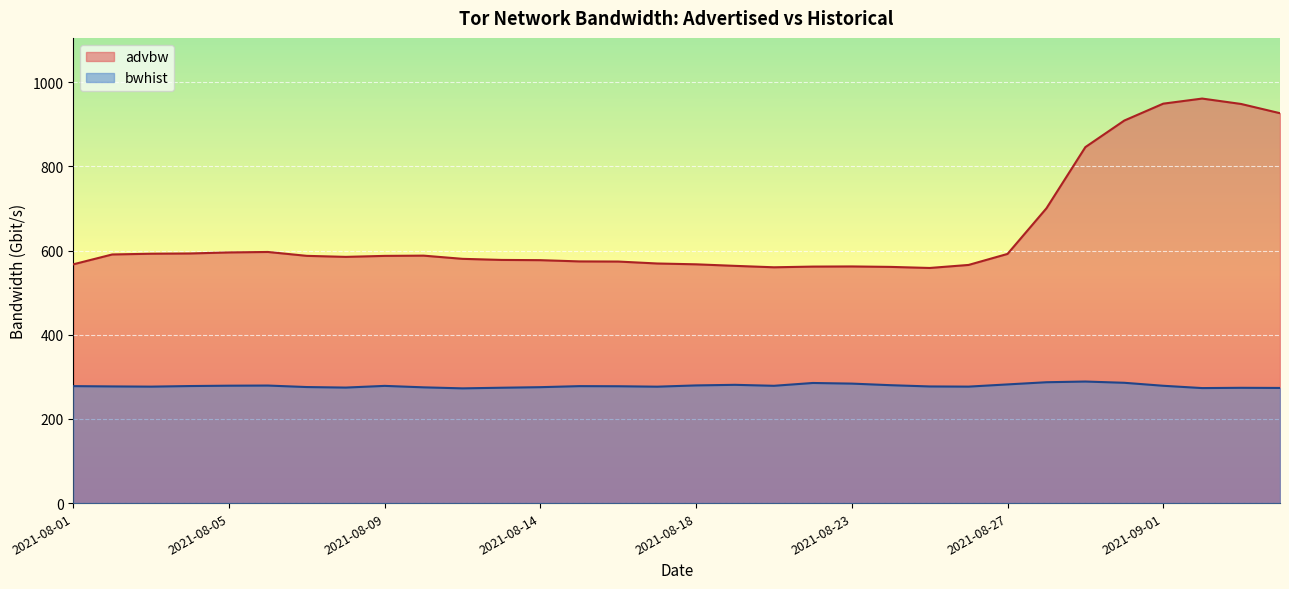

Which label corresponds to the largest value in the chart?

2021-09-02